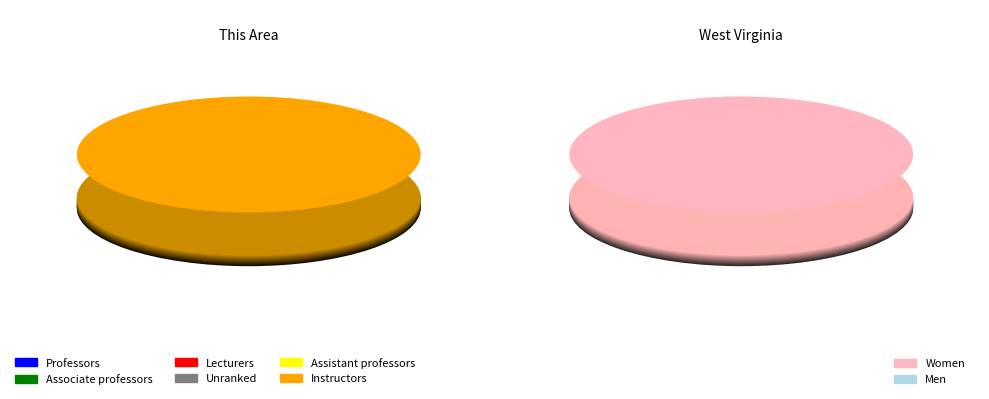

Is there a majority slice in this chart?

Yes